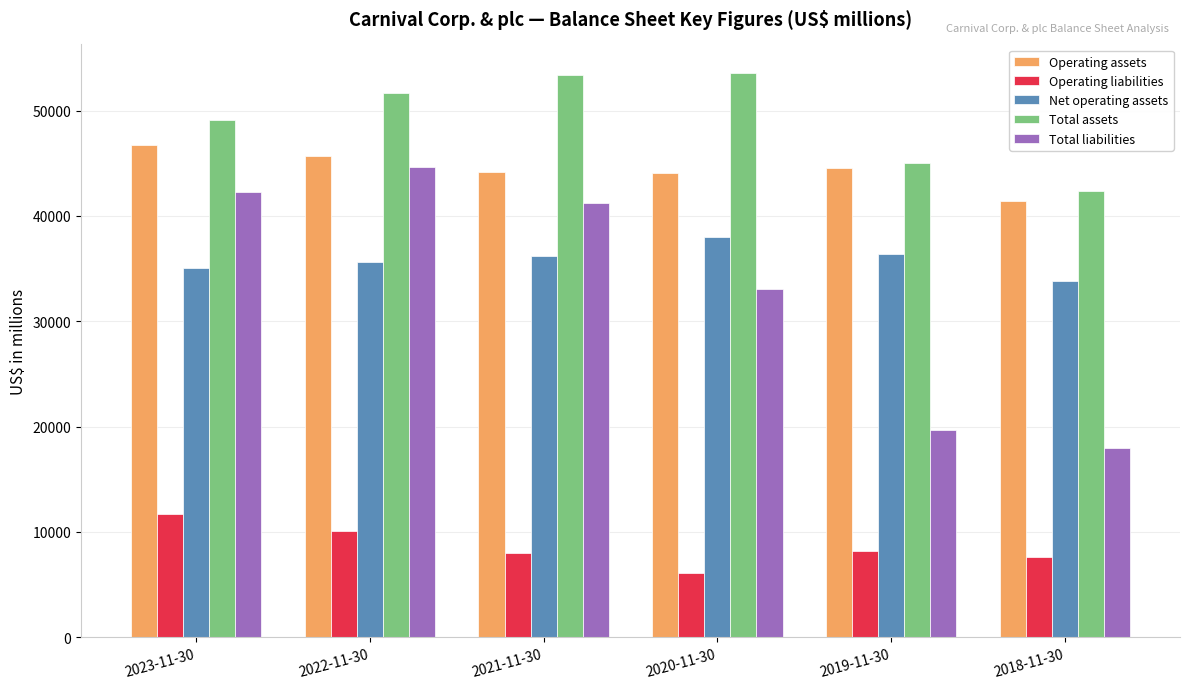

Which series has the largest total across all categories?

Total assets